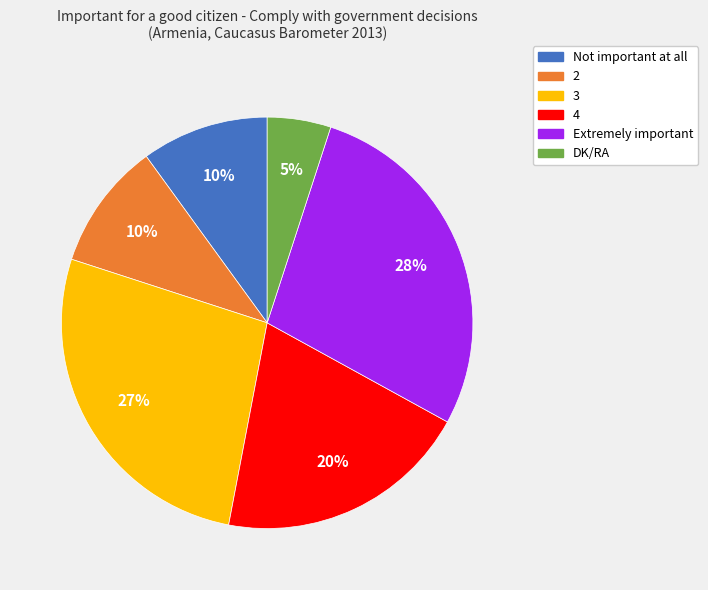

Is there any slice that represents more than half of the pie?

No